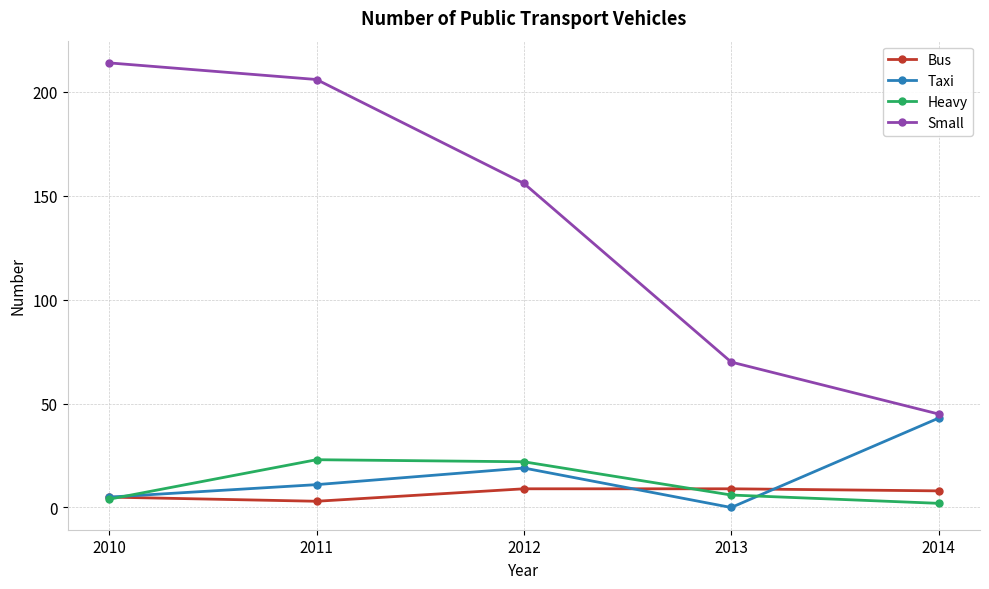

Reading left to right, what are all the values shown in this chart?

Bus: 5	3	9	9	8
Taxi: 5	11	19	0	43
Heavy: 4	23	22	6	2
Small: 214	206	156	70	45